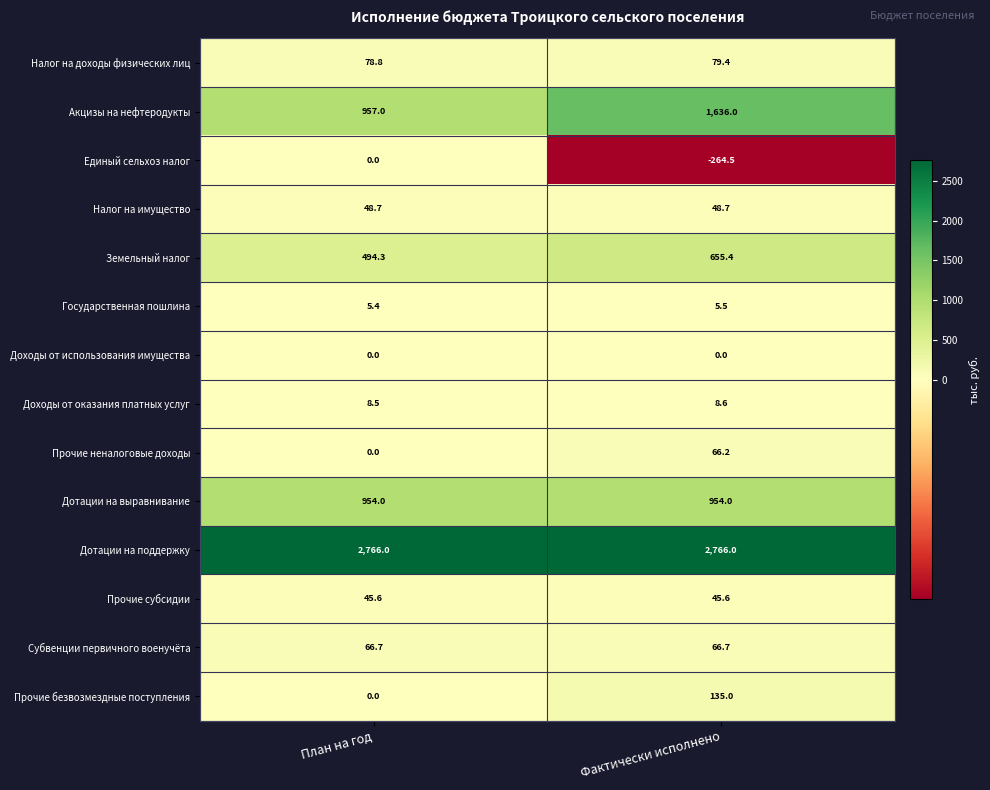

Reading right to left, list all the values displayed in this chart.

Налог на доходы физических лиц: 79.4	78.8
Акцизы на нефтеродукты: 1636.0	957.0
Единый сельхоз налог: -264.5	0.0
Налог на имущество: 48.7	48.7
Земельный налог: 655.4	494.3
Государственная пошлина: 5.5	5.4
Доходы от использования имущества: 0.0	0.0
Доходы от оказания платных услуг: 8.6	8.5
Прочие неналоговые доходы: 66.2	0.0
Дотации на выравнивание: 954.0	954.0
Дотации на поддержку: 2766.0	2766.0
Прочие субсидии: 45.6	45.6
Субвенции первичного военучёта: 66.7	66.7
Прочие безвозмездные поступления: 135.0	0.0